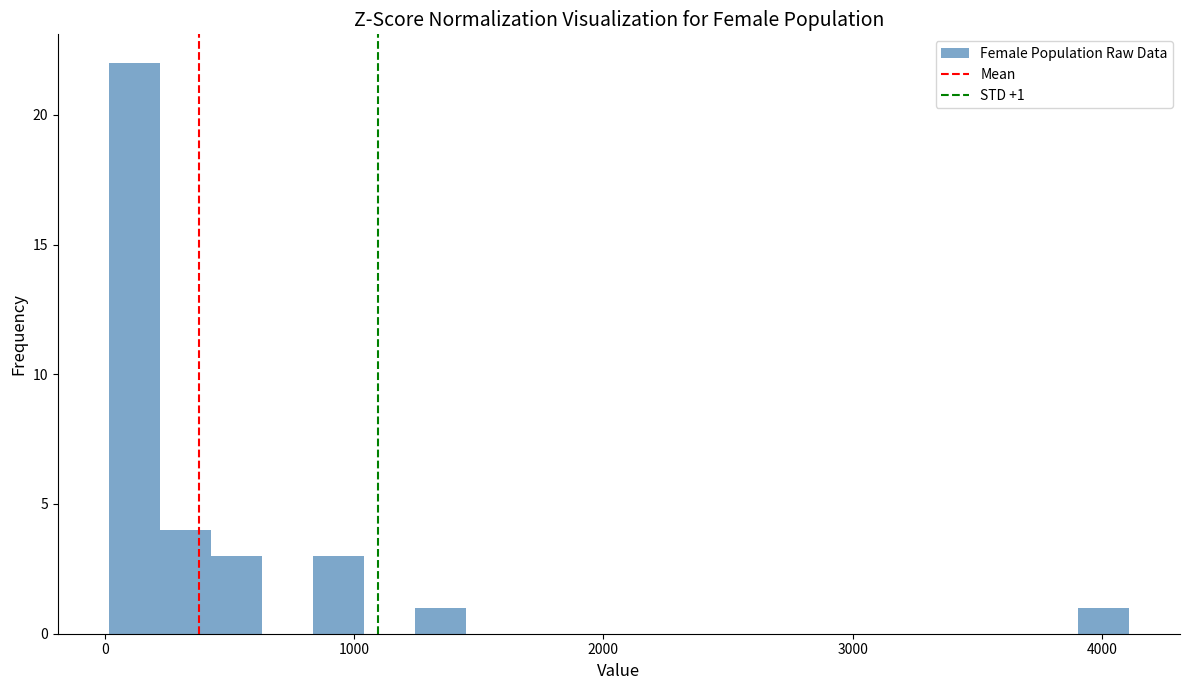

Read against the x-axis, roughly where is the centre of the tallest bar?

100